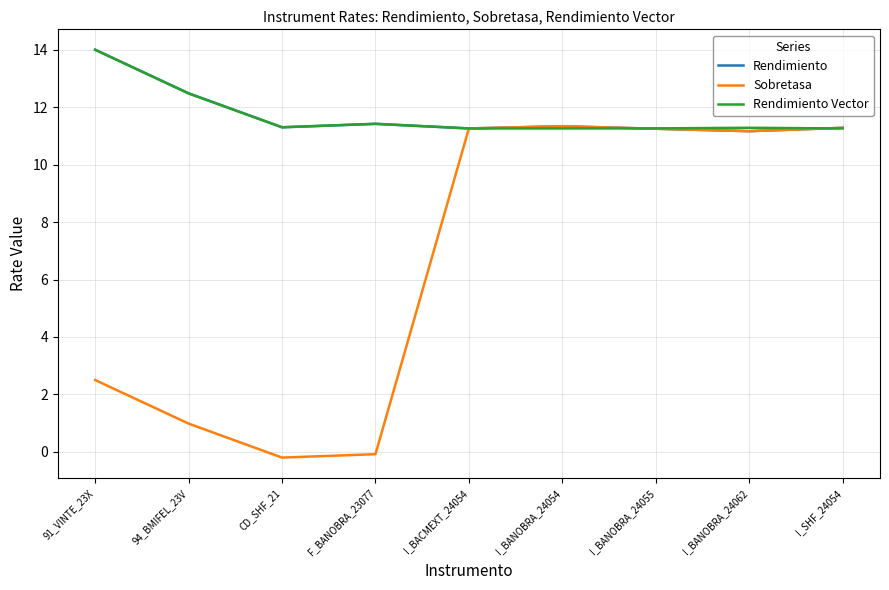

What is the maximum value shown in the chart?

14.0